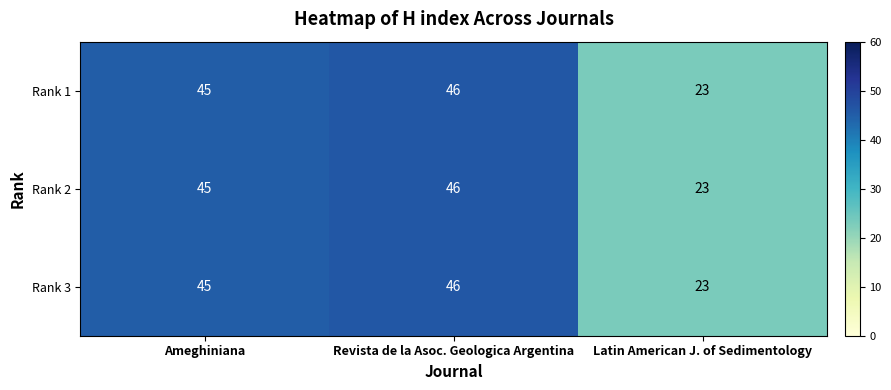

Which label corresponds to the smallest value in the chart?

Latin American J. of Sedimentology